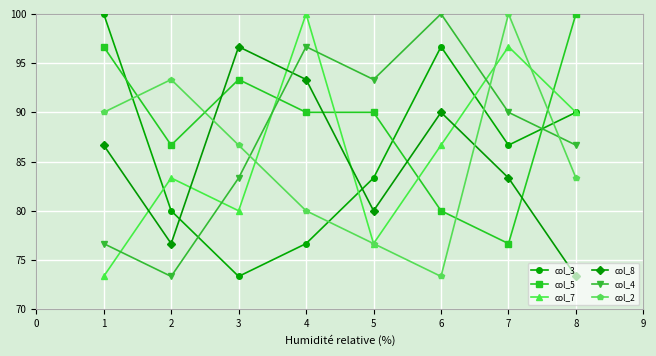

Is it true that col_2 equals 179.5 at 6?

False